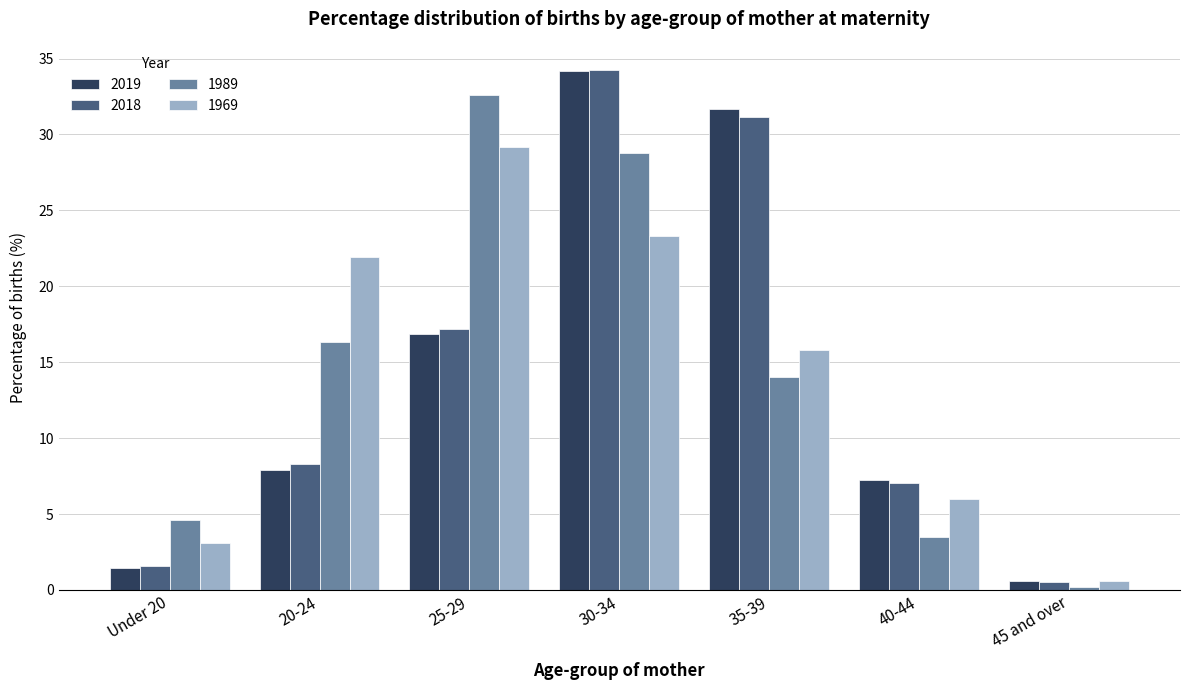

What is the label of the 3rd bar from the left?

25-29